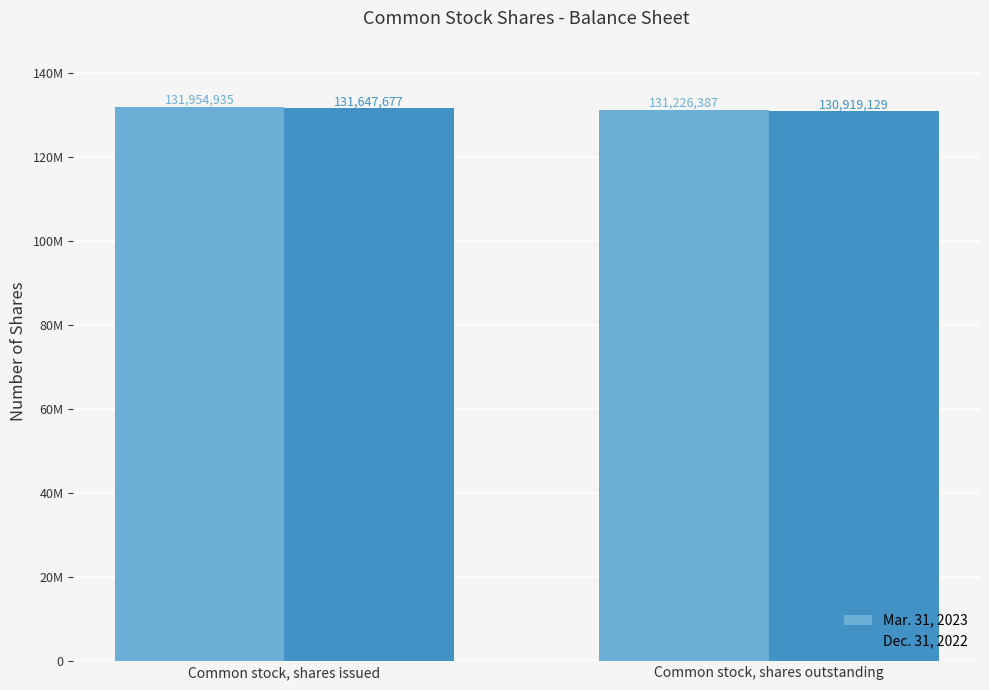

What are all the series names shown in the legend?

Mar. 31, 2023, Dec. 31, 2022